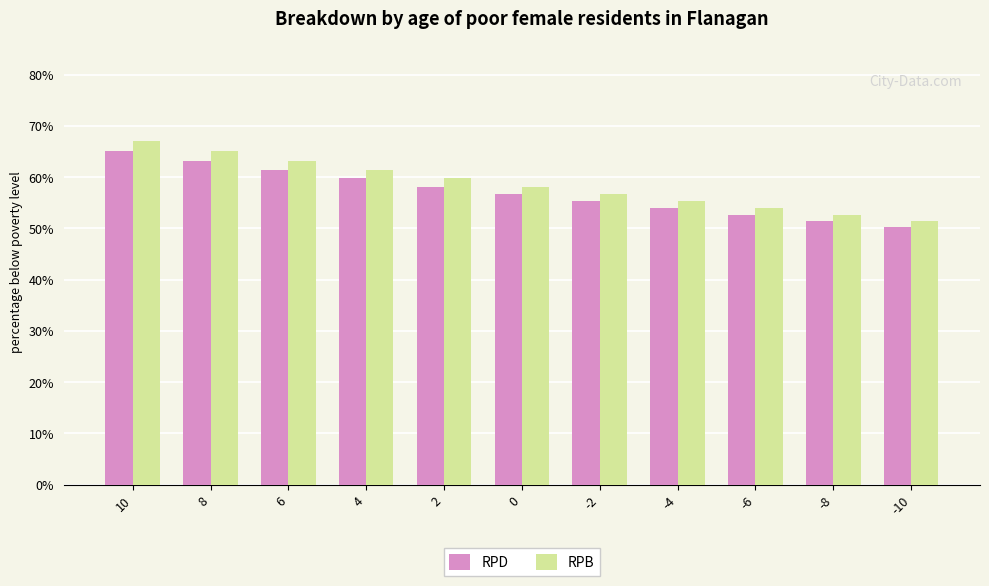

Which category has the lowest value in the RPB series?

-10